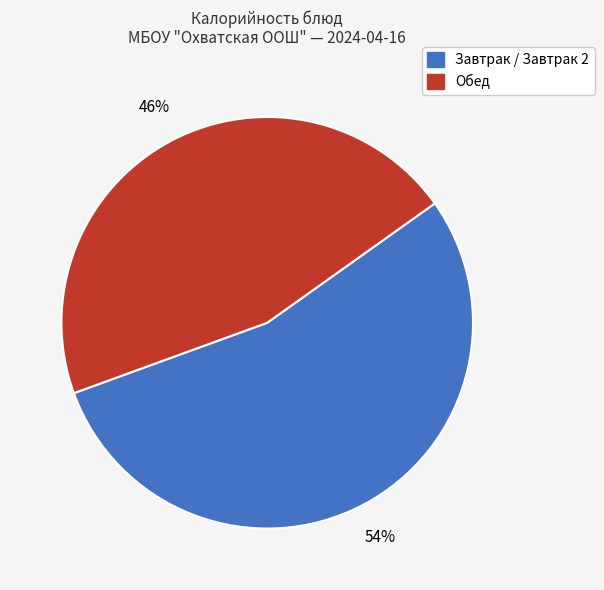

To the nearest percent, what is the average slice percentage?

50%